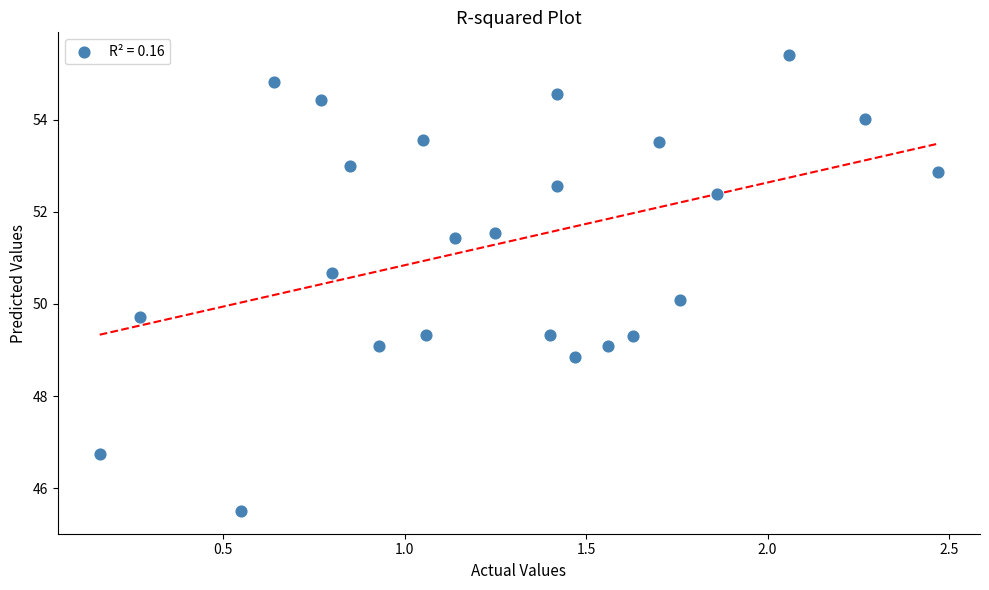

What is the range of X values (max minus min)?

2.3